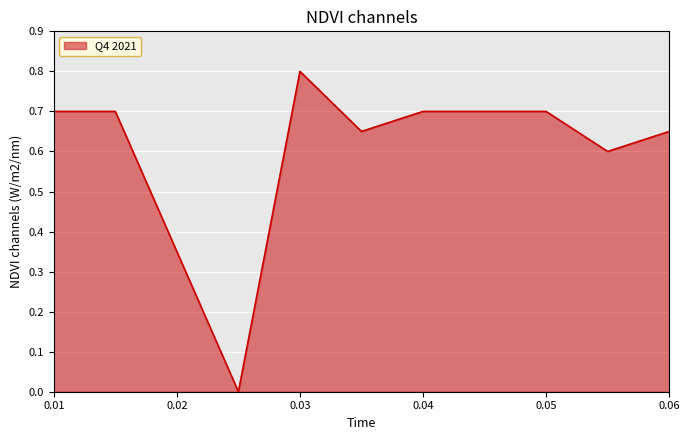

What is the maximum value shown in the chart?

0.8